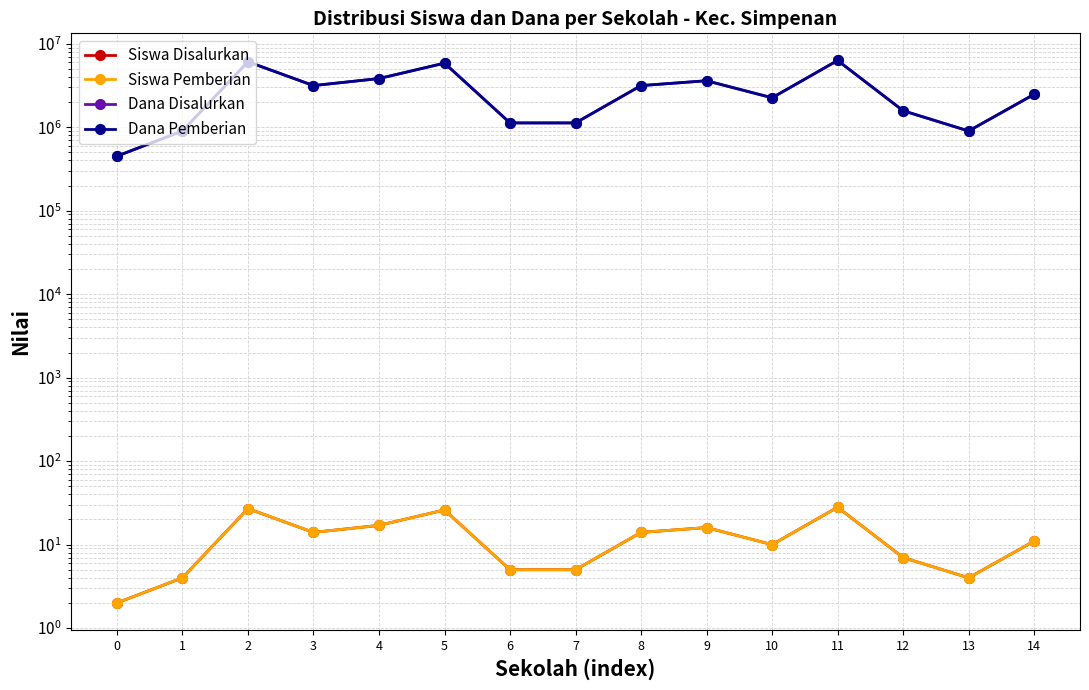

How many distinct data groups are displayed?

4